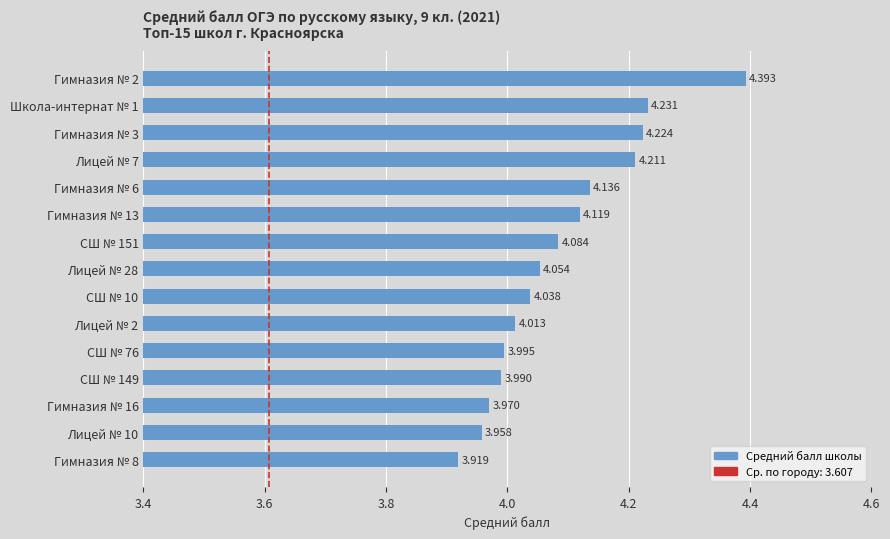

How many values are below 4?

5